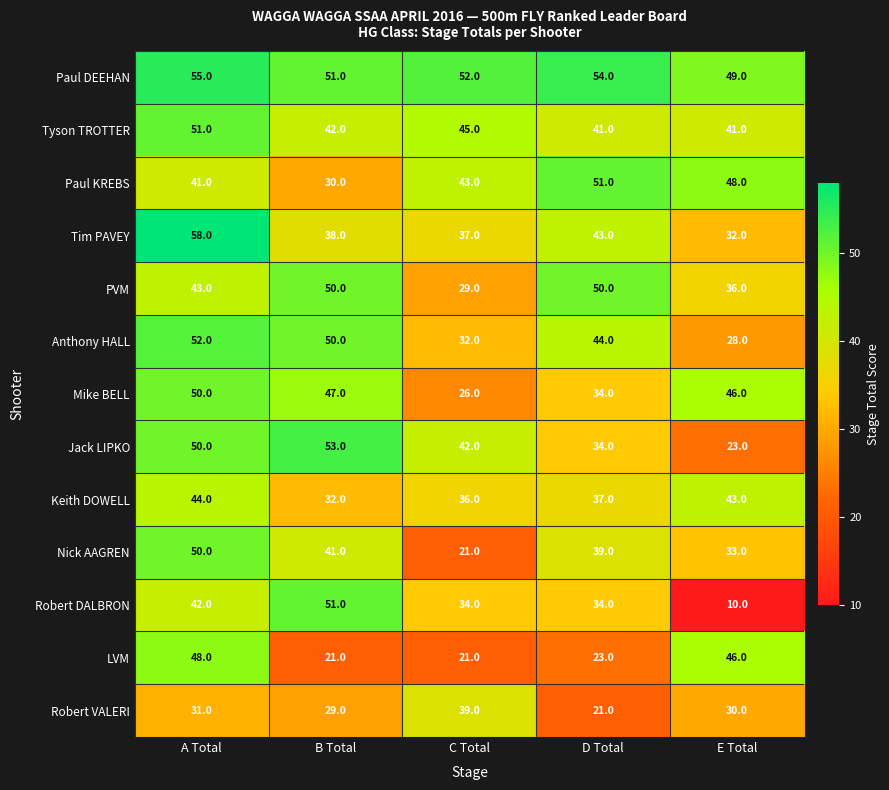

How many values in the Keith DOWELL series are below 37?

2